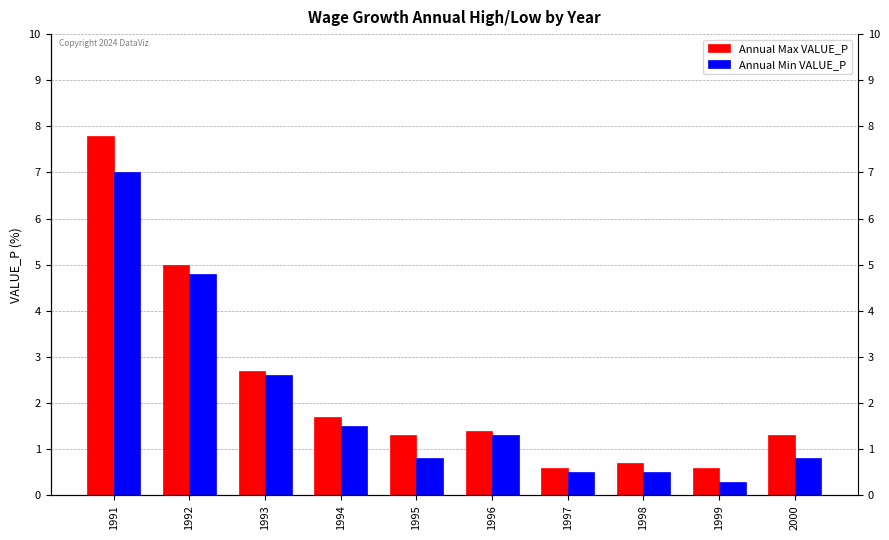

Which category has the highest value in the Annual Max VALUE_P series?

1991